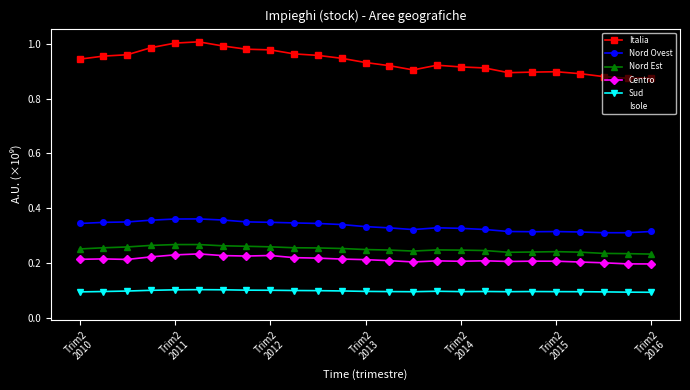

Which series has the largest range (max minus min)?

Italia